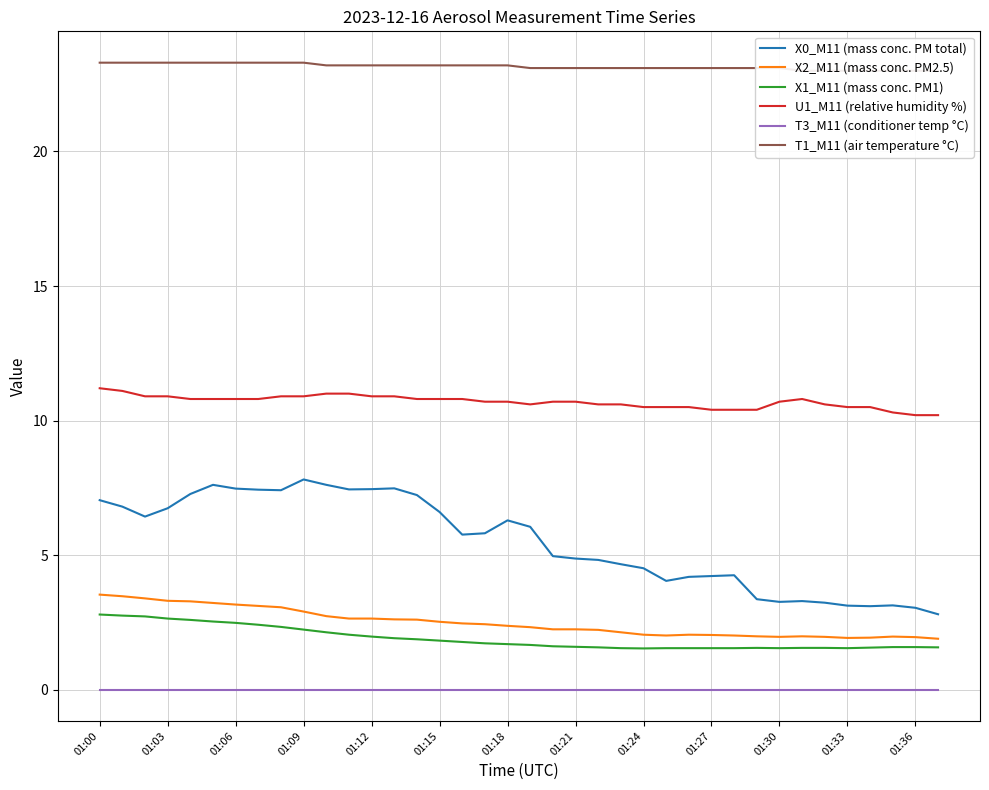

True or false: X0_M11 (mass conc. PM total) and T3_M11 (conditioner temp °C) intersect in this chart.

False